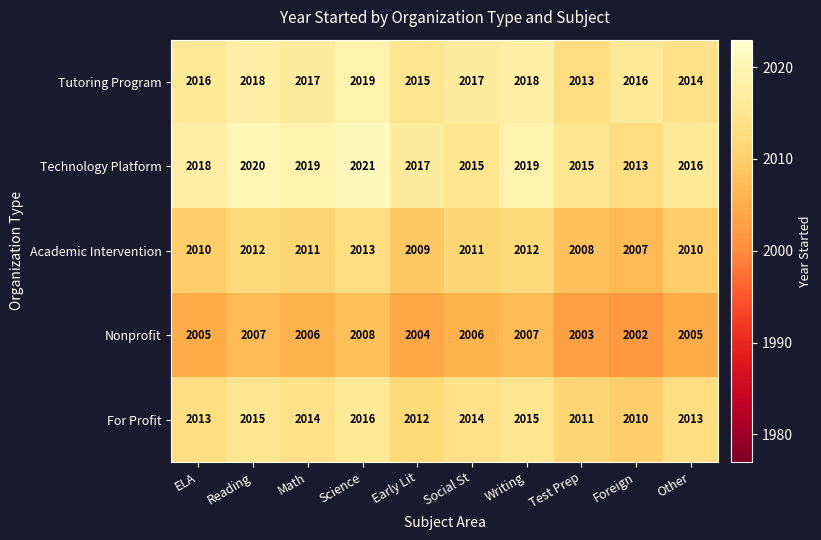

Count the Technology Platform values in the range 2015 to 2019.

7